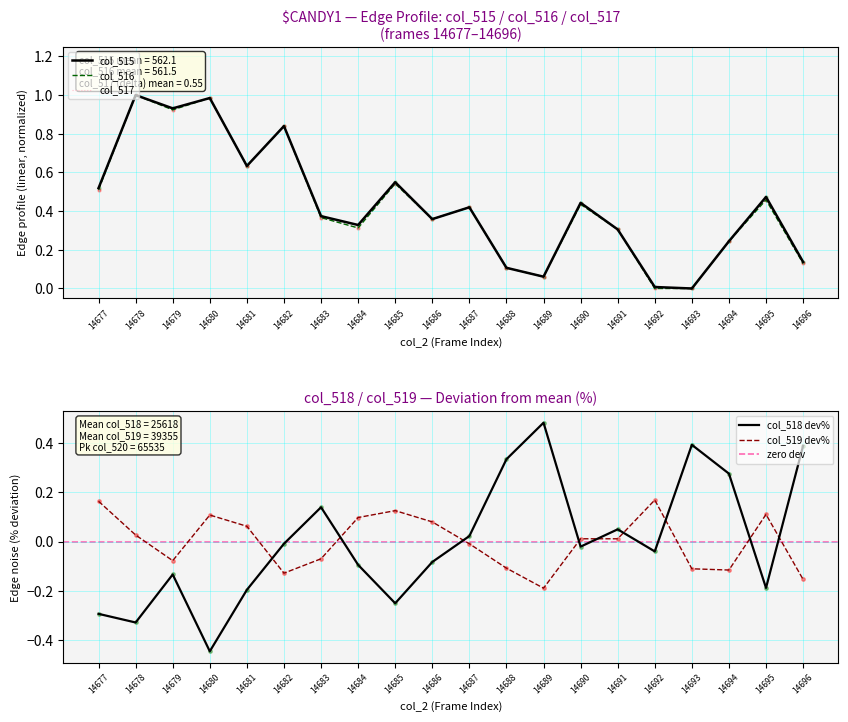

The col_515 series shows 0.9 at 14685. True or false?

False